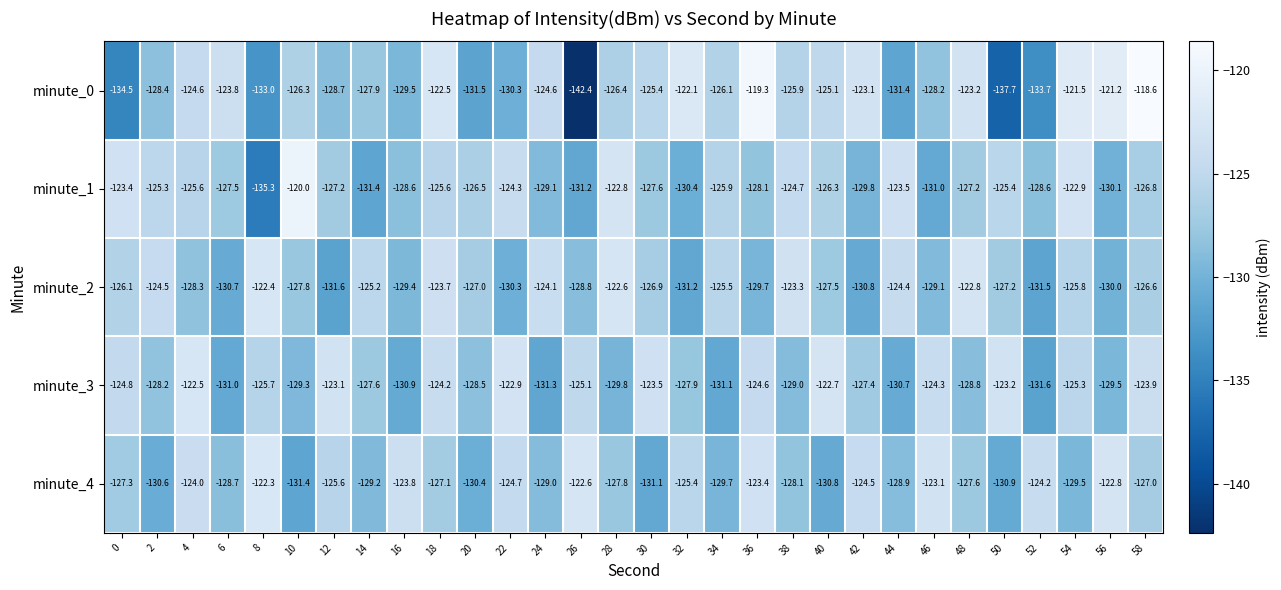

Between 8 and 18, which series saw the biggest shift?

minute_0